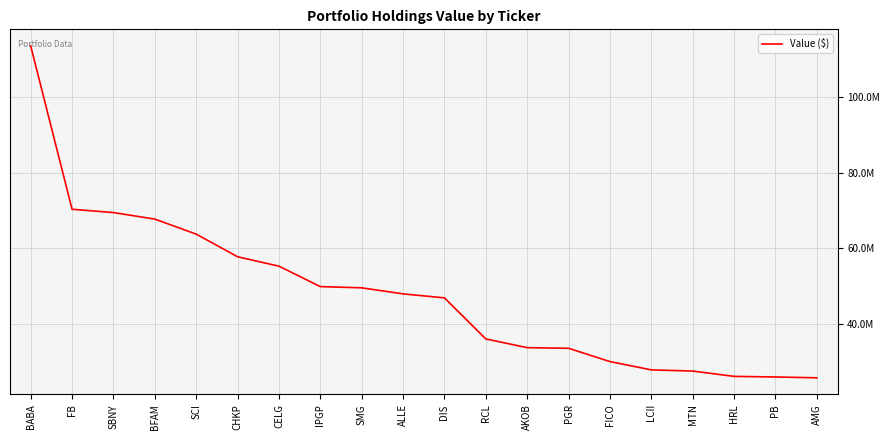

Is this an area chart (filled region under the line)?

No